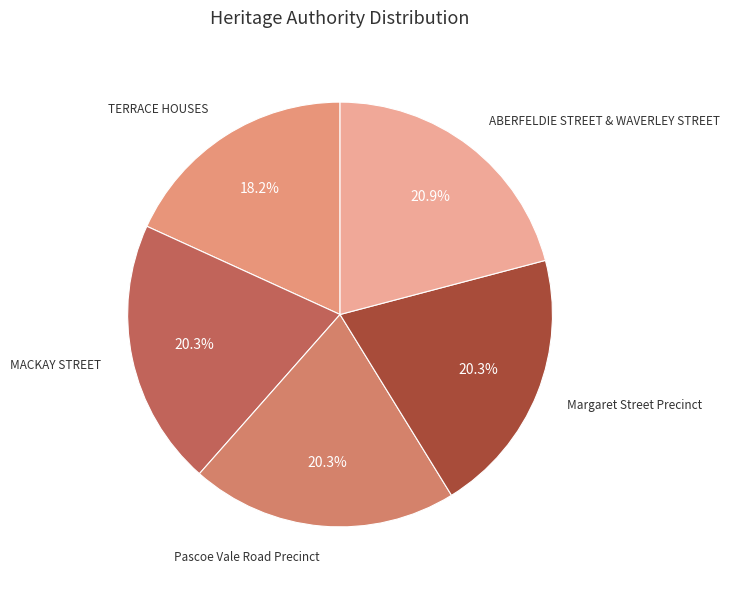

To the nearest percent, what portion does Margaret Street Precinct represent?

20%